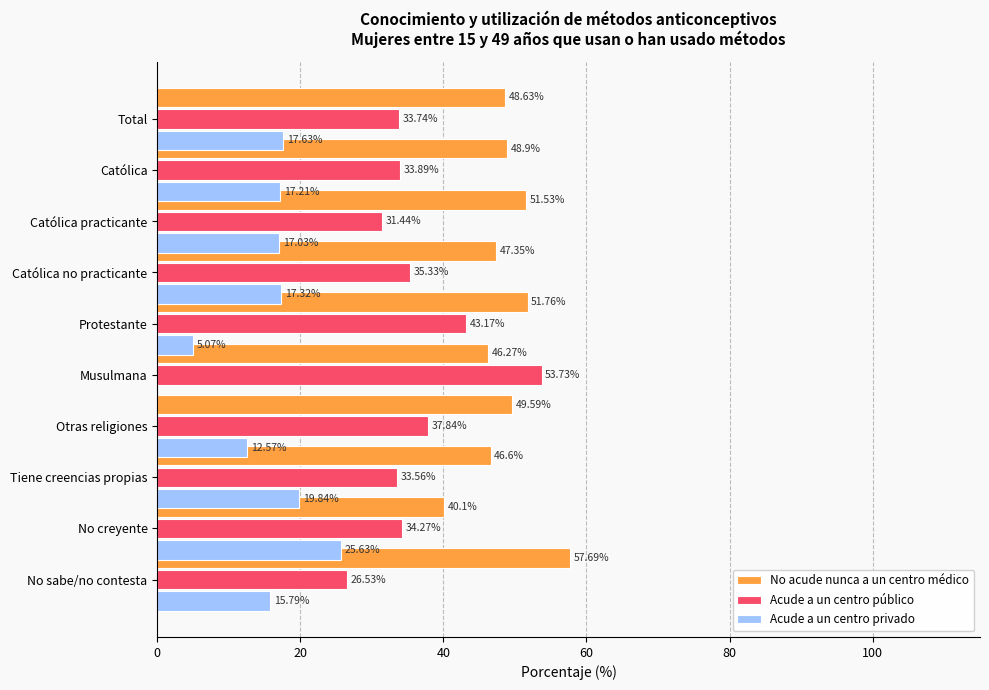

Between Católica and Tiene creencias propias, which series saw the biggest shift?

Acude a un centro privado